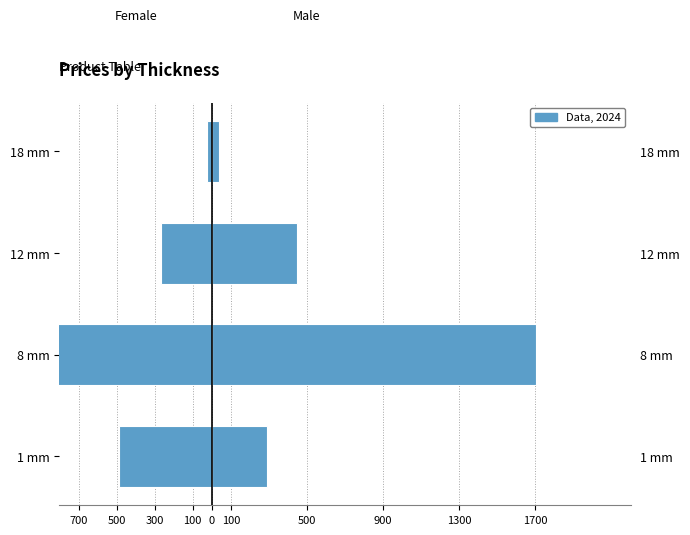

What is the value of the Female bar at the 1st from the left?

-485